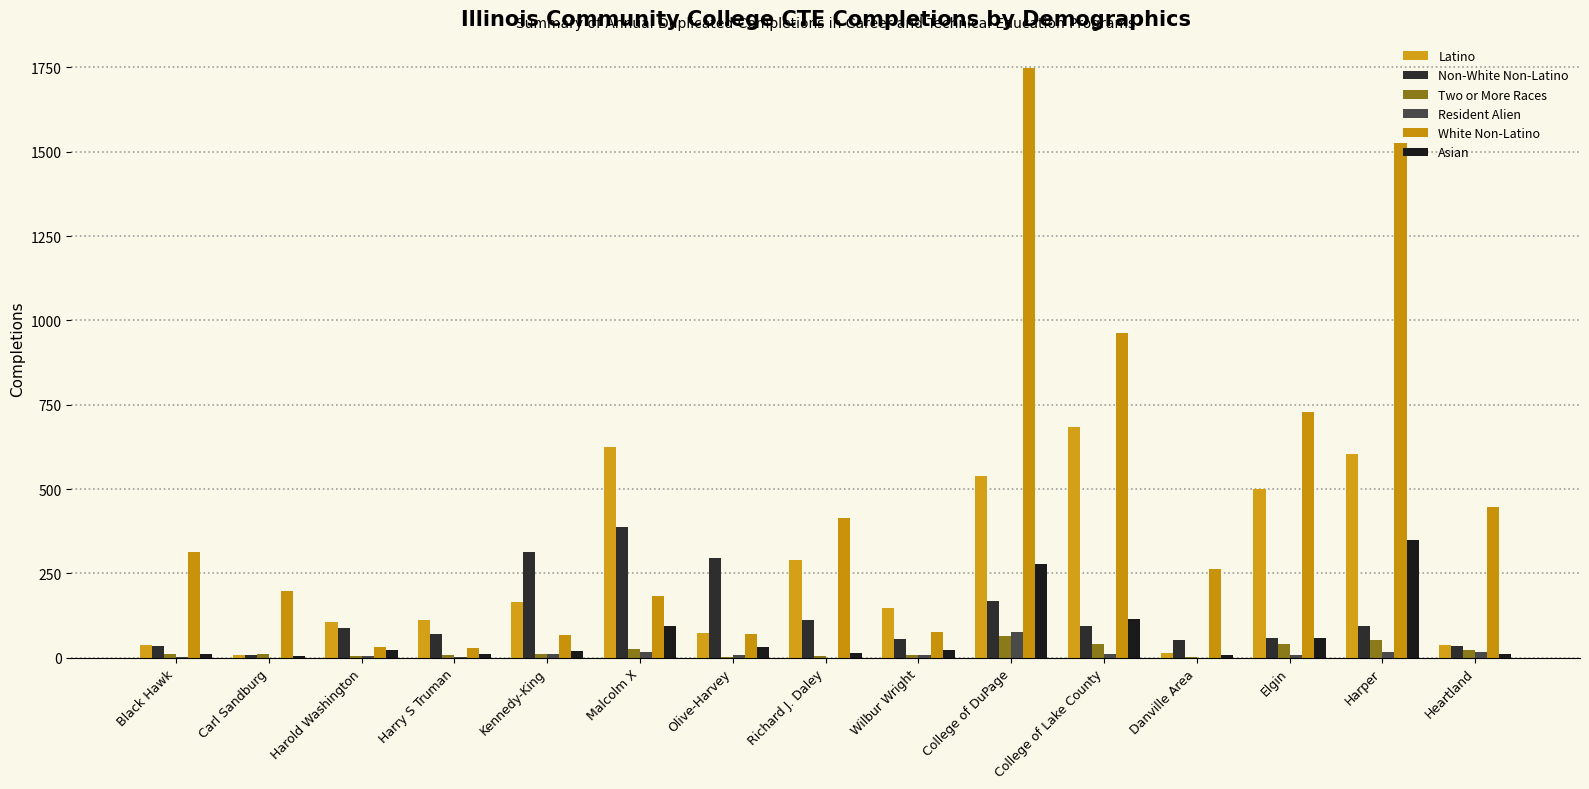

Rank the series by their maximum value, from highest to lowest.

White Non-Latino, Latino, Non-White Non-Latino, Asian, Resident Alien, Two or More Races